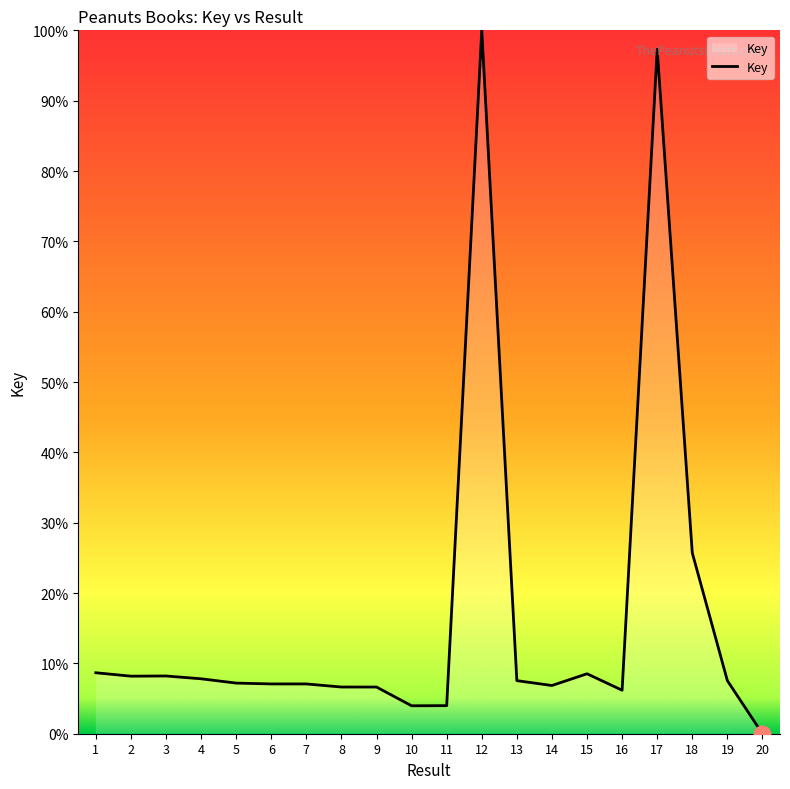

Which label corresponds to the smallest value in the chart?

20